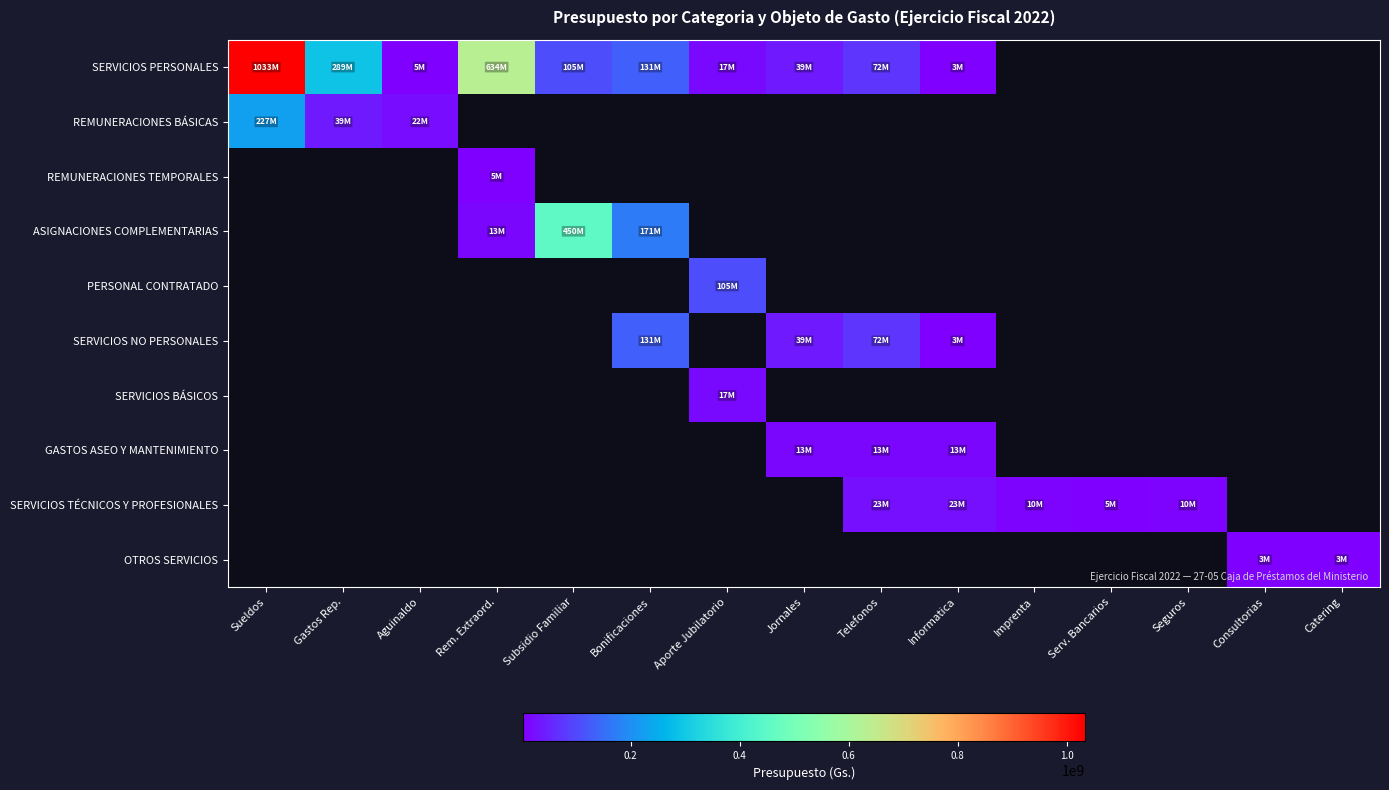

True or false: SERVICIOS BÁSICOS has a value of 9190126.0 at Aporte Jubilatorio.

False